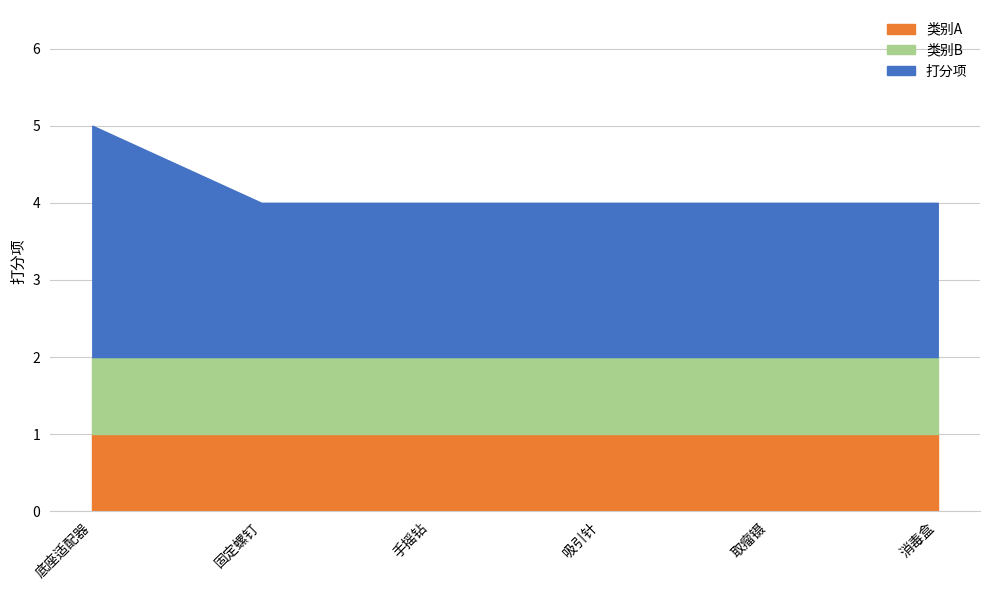

Count the values in the range 4 to 5.

6